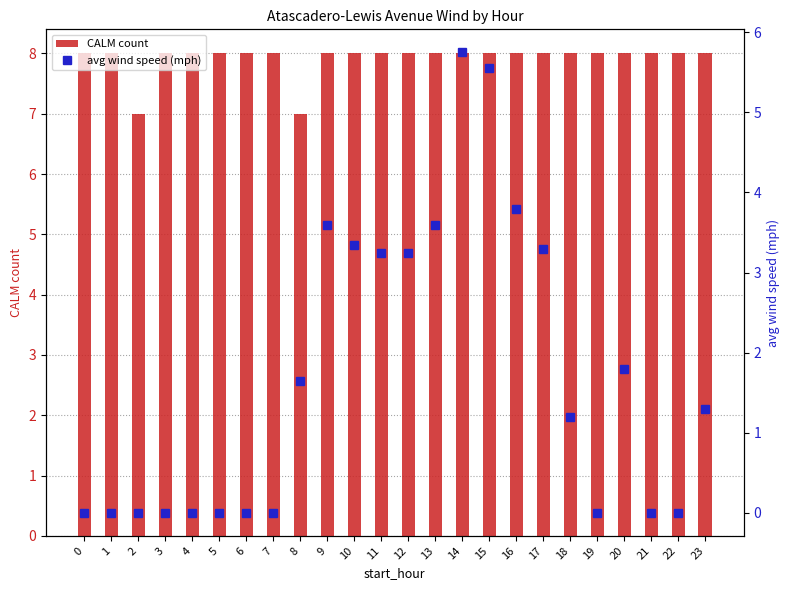

The value of avg wind speed (mph) at 2 is -1.9. True or false?

False